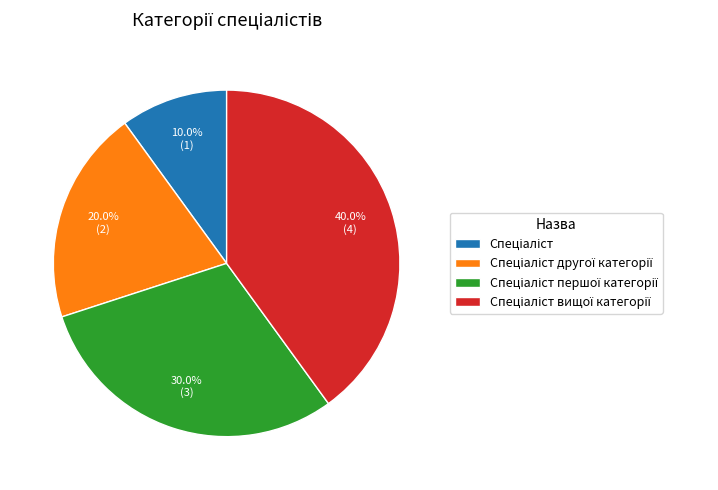

Is there any slice that represents more than half of the pie?

No